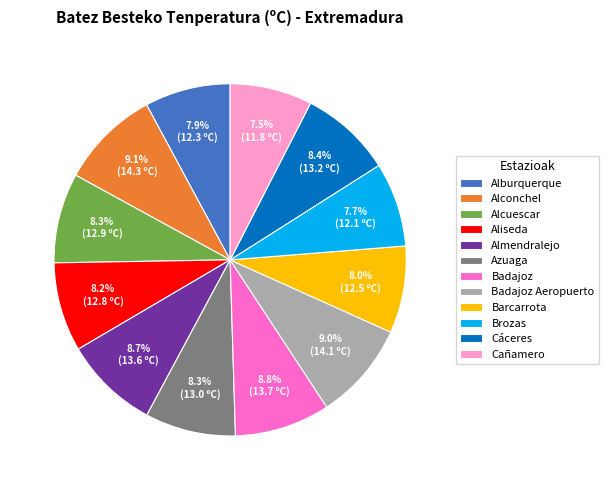

How many segments does this pie chart have?

12